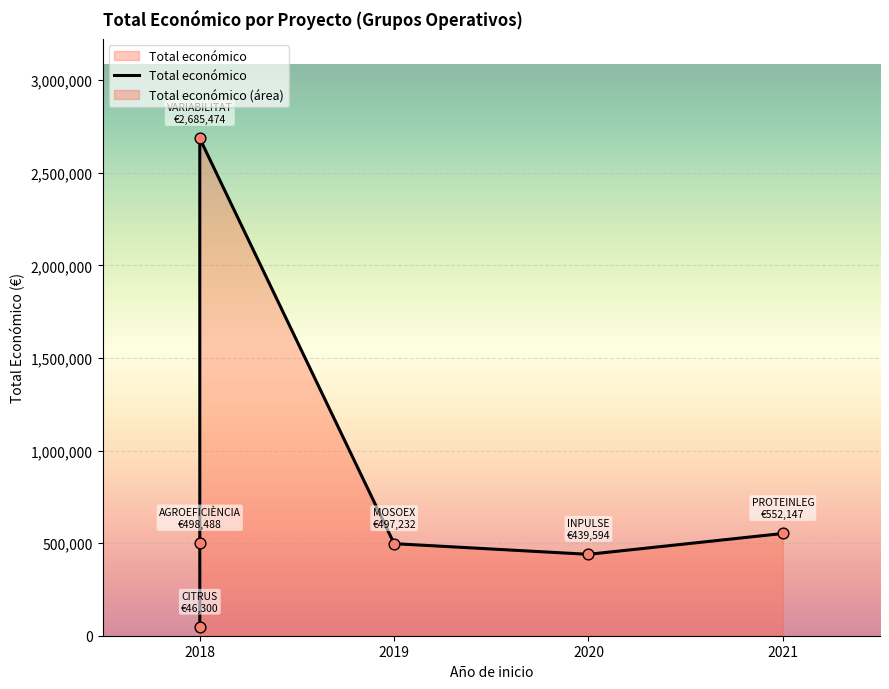

Between 2018 and 2019, which is larger?

2019